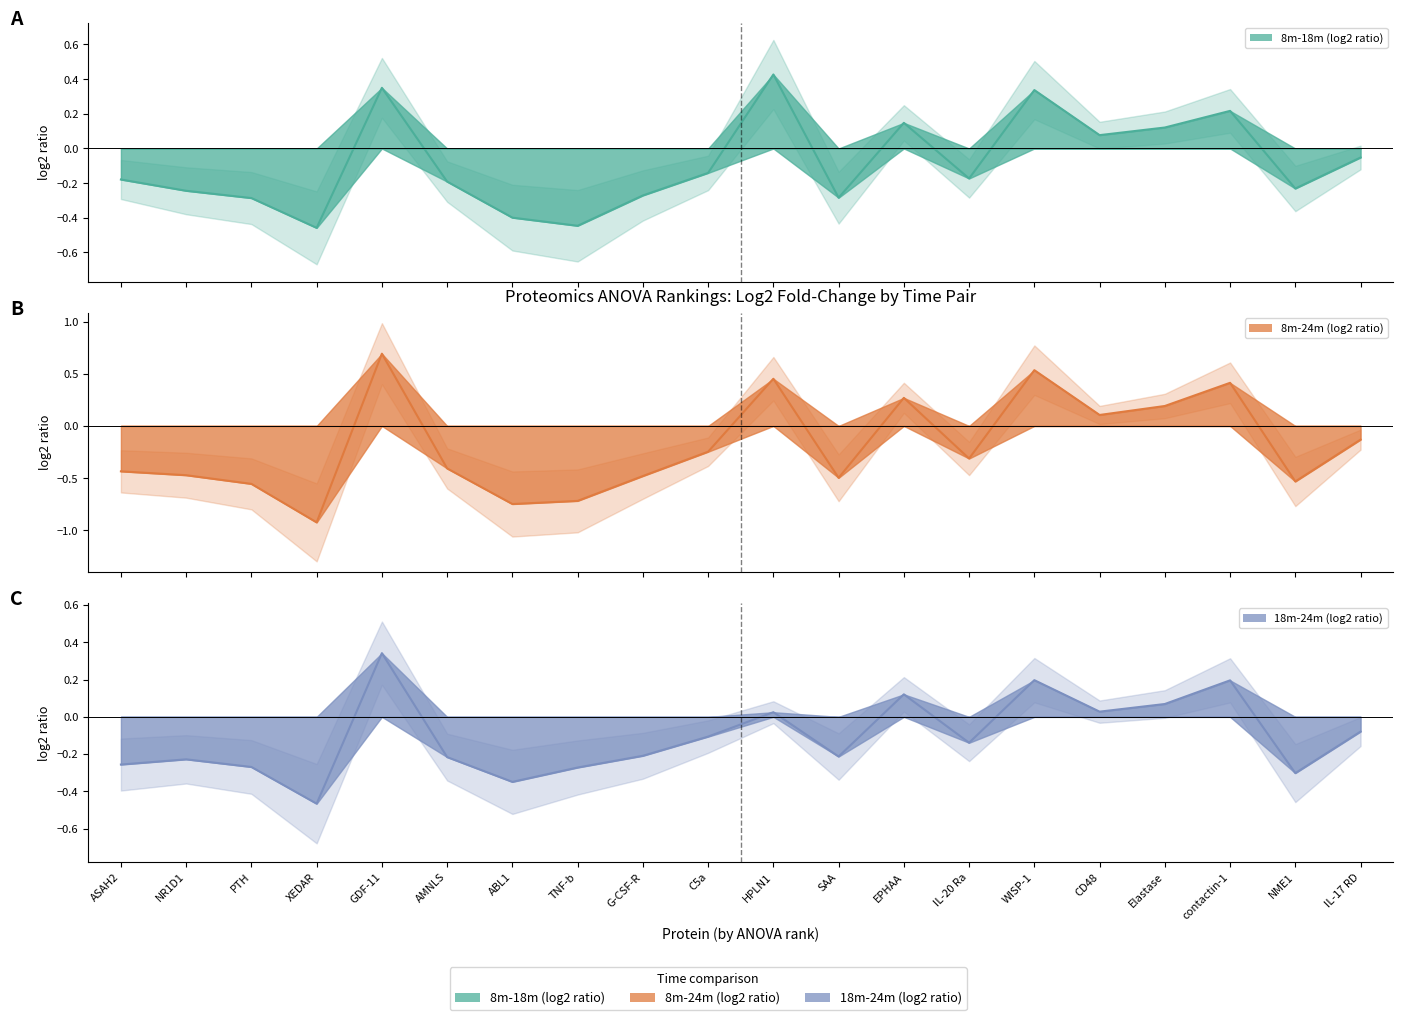

What is the label of the 5th point from the left?

GDF-11